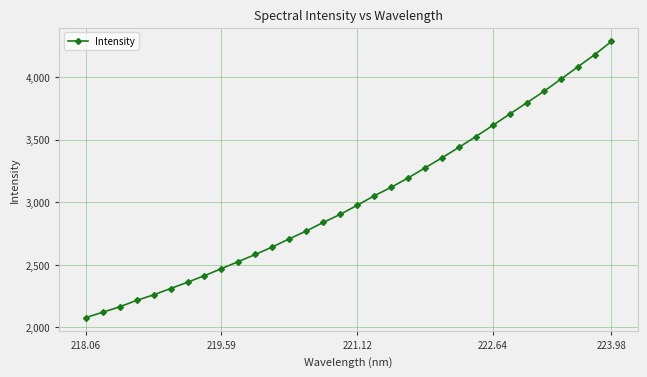

What is the value of the 31st point from the left?

4178.5